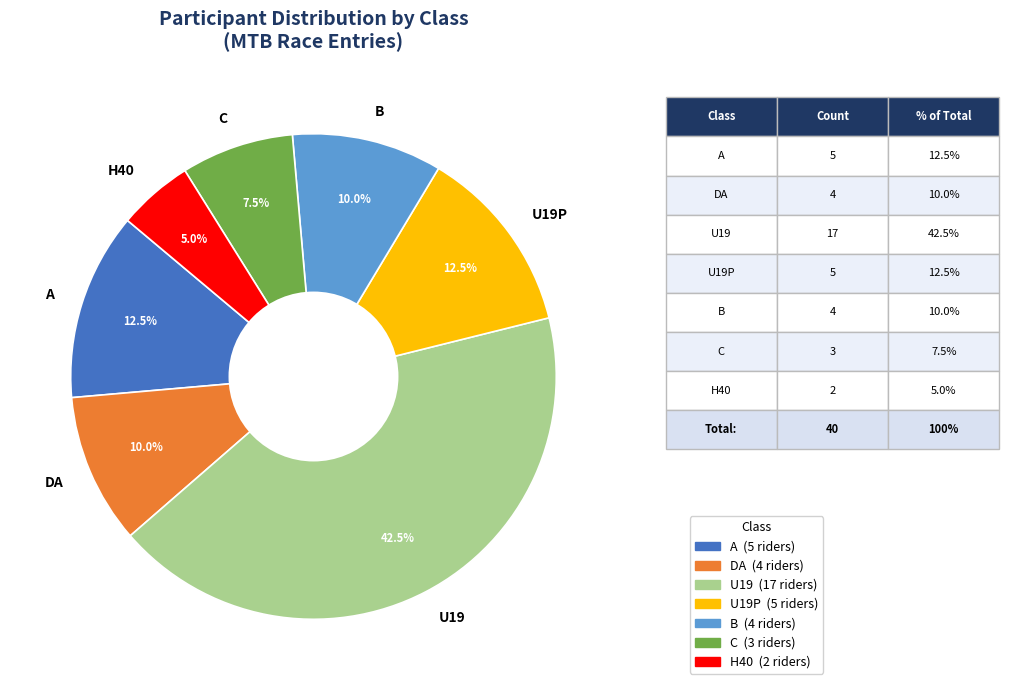

What percentage is the B slice, to the nearest percent?

10%